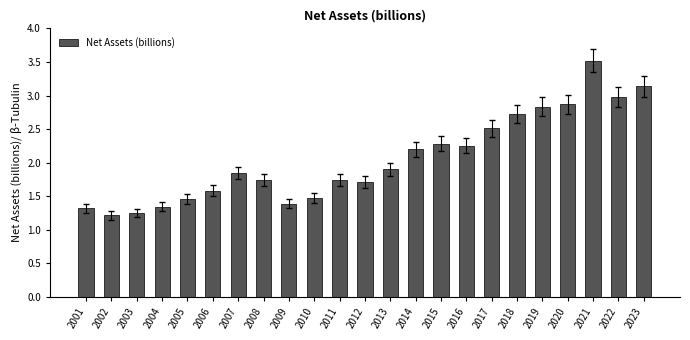

Which has a higher value, 2002 or 2020?

2020